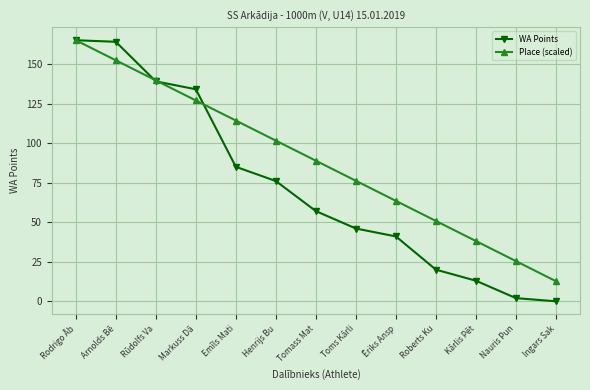

What is the value of the Place (scaled) point at the 4th from the left?

126.9